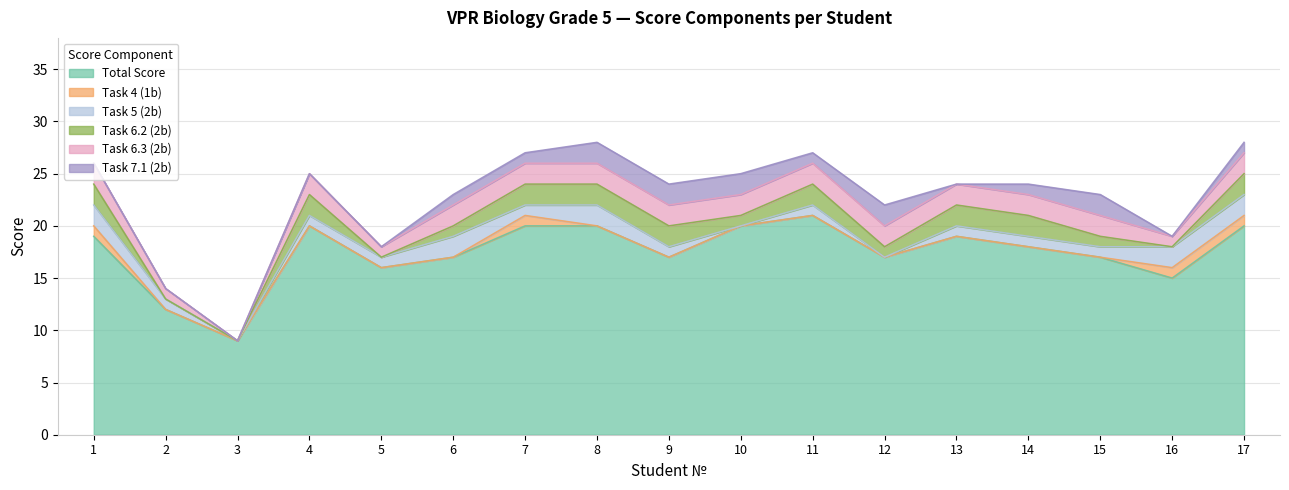

True or false: Total Score and Task 6.2 (2b) cross at least once.

False